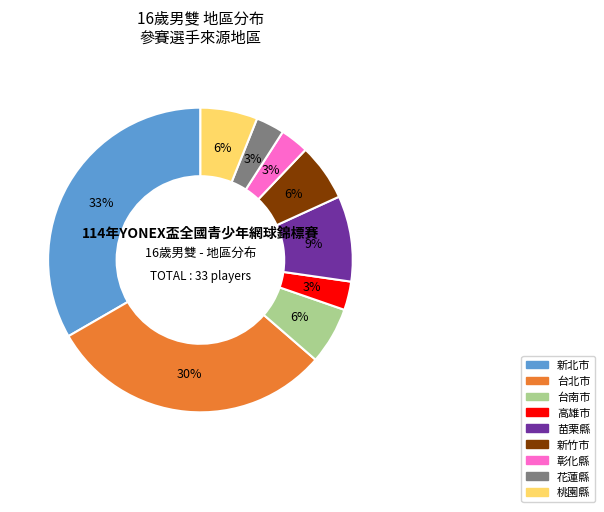

What is the largest slice in the pie chart?

新北市